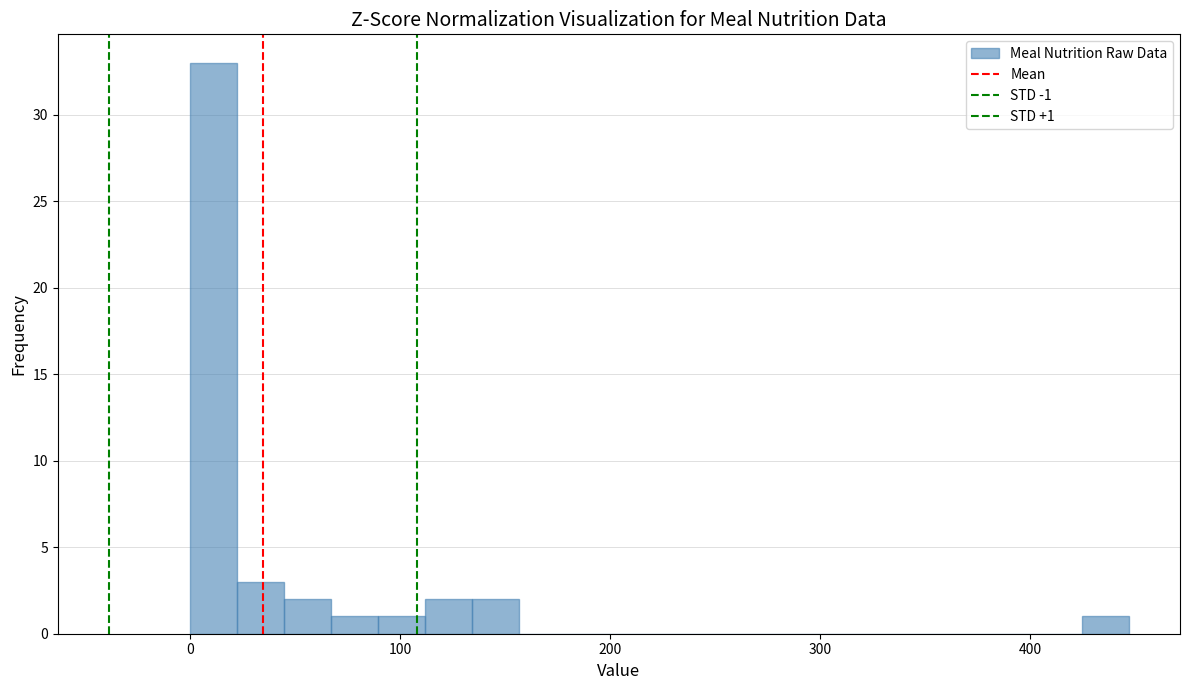

Read against the x-axis, roughly where is the centre of the tallest bar?

10